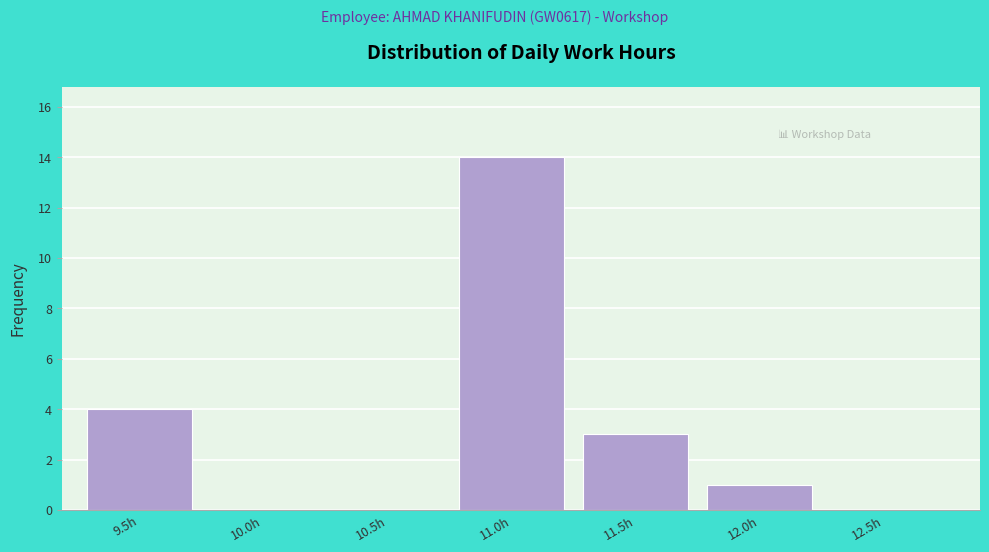

Reading left to right, extract all data points from this chart.

9.5h=4	10.0h=0	10.5h=0	11.0h=14	11.5h=3	12.0h=1	12.5h=0